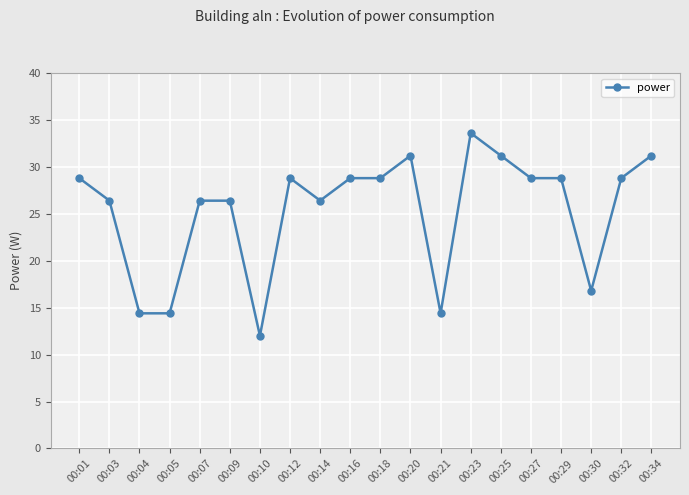

How many data points does each series have?

20